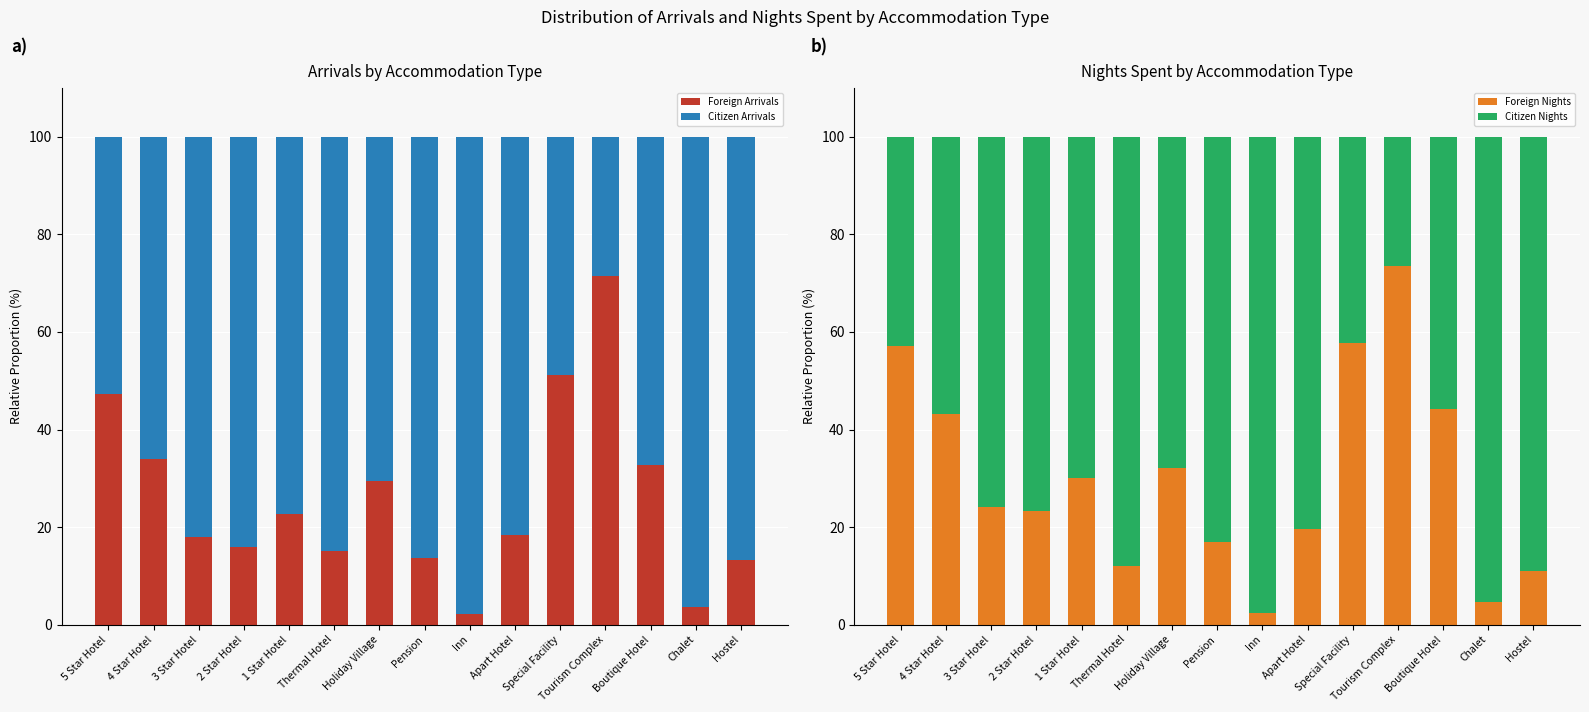

At 1 Star Hotel, list the series in order from smallest to largest.

Foreign Arrivals, Foreign Nights, Citizen Nights, Citizen Arrivals